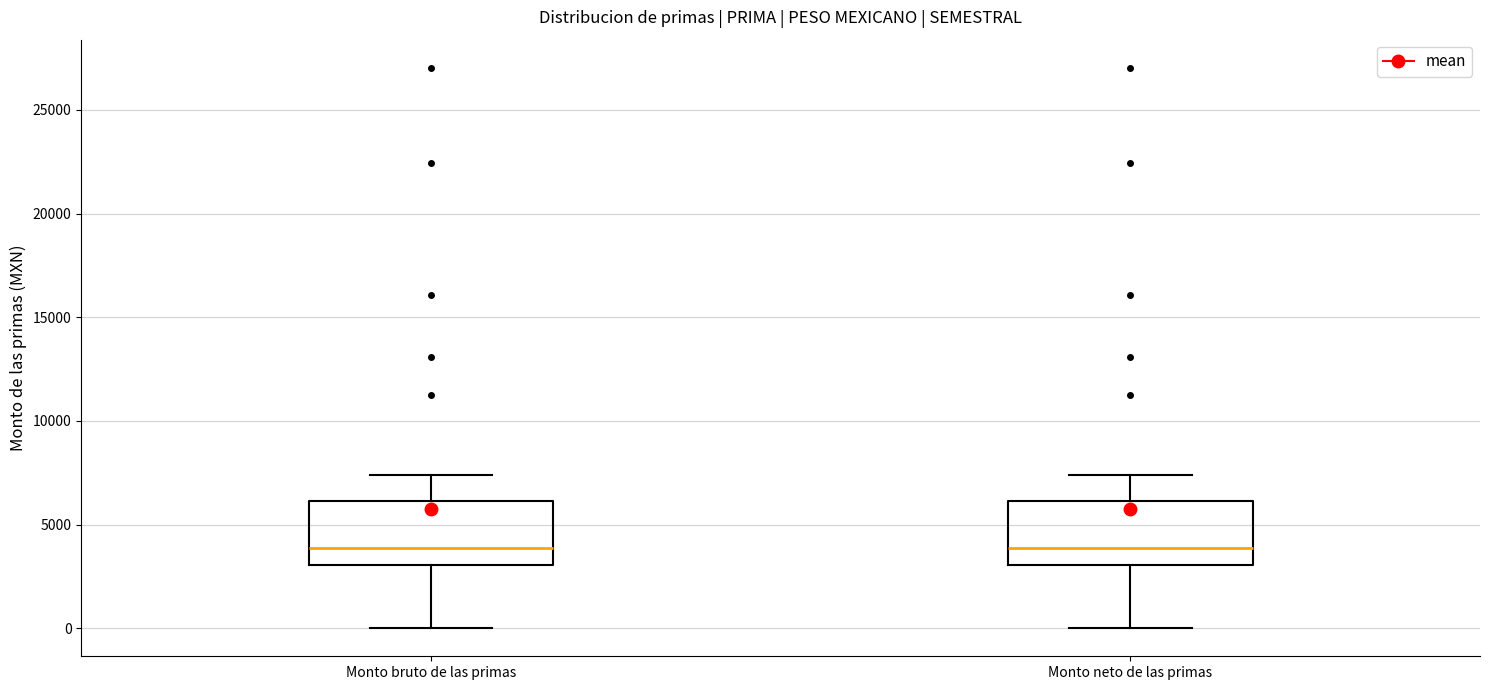

Reading left to right, read every box against the y-axis: the position of its median line, the range the box covers, and the ends of its whiskers. The values are not printed on the chart, so give them approximately, as read against the axis.

Monto bruto de las primas: median 4000, box 3000 to 6000, whiskers 0 to 7500
Monto neto de las primas: median 4000, box 3000 to 6000, whiskers 0 to 7500